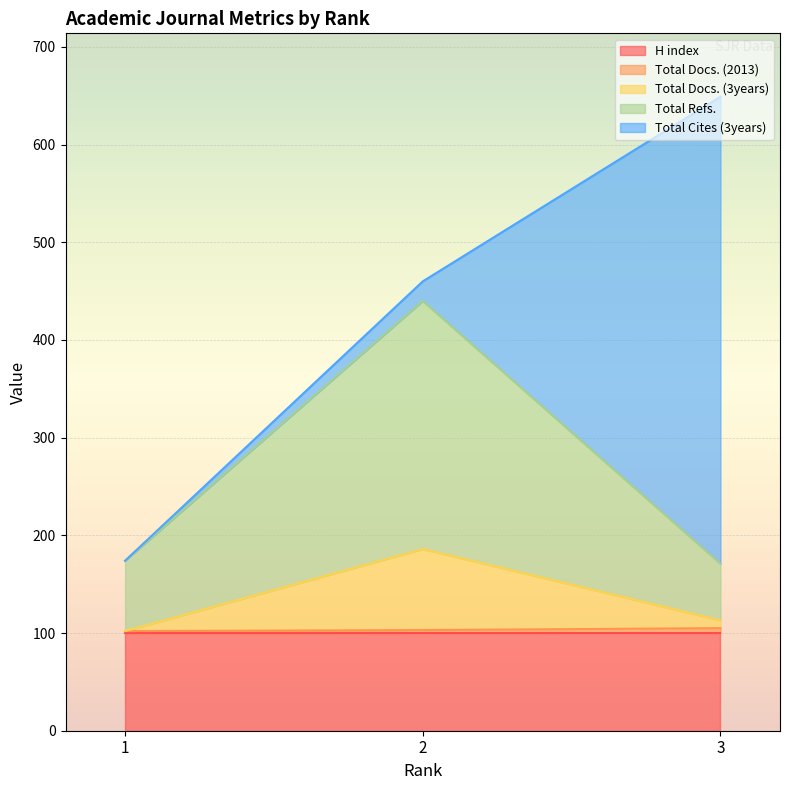

At which category does the chart reach its minimum across all series?

1